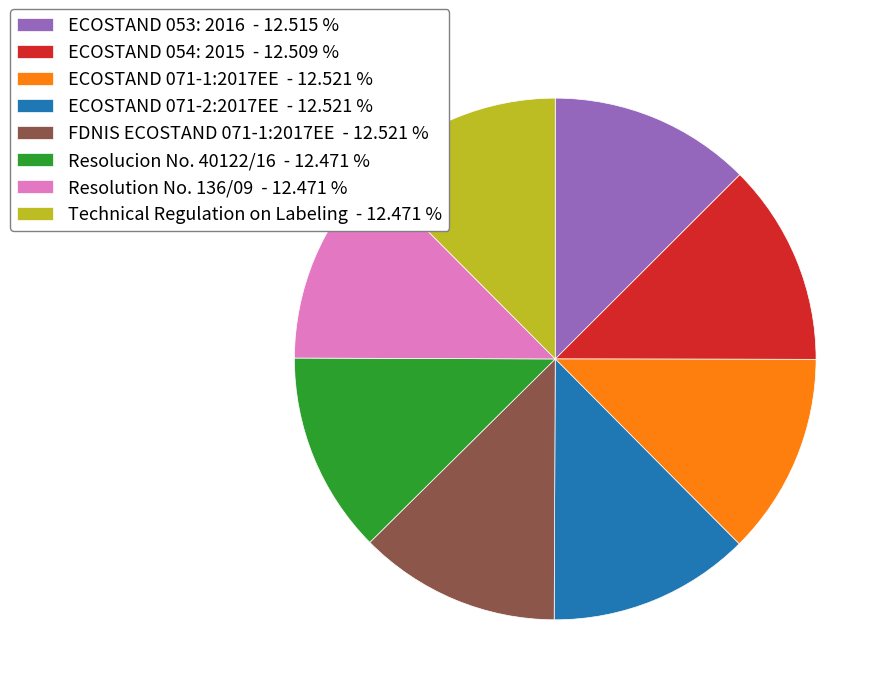

Is the sum of ECOSTAND 071-1:2017EE - 12.521 % and FDNIS ECOSTAND 071-1:2017EE - 12.521 % greater than half?

No